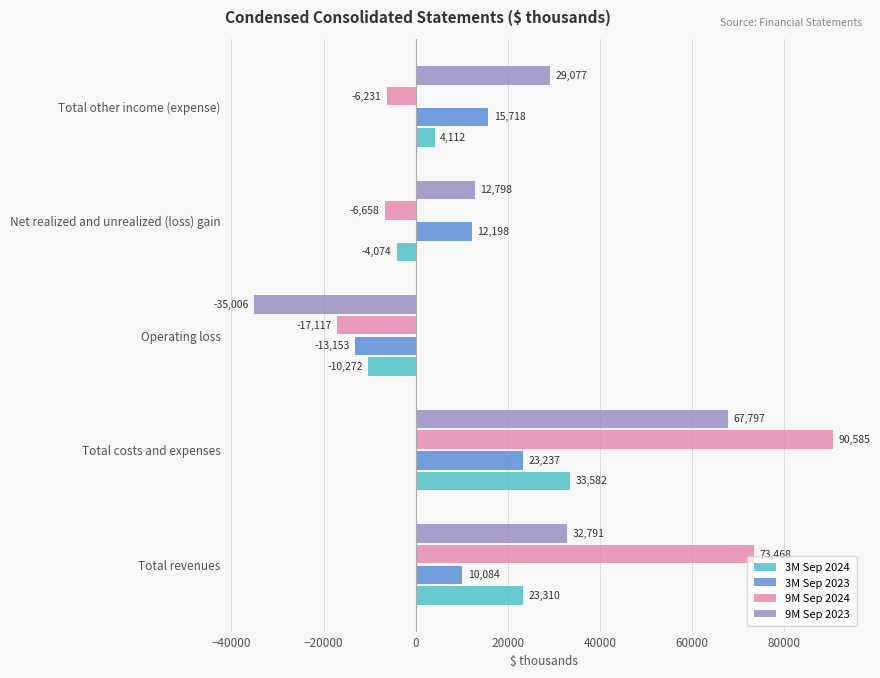

How many data points does each series have?

5